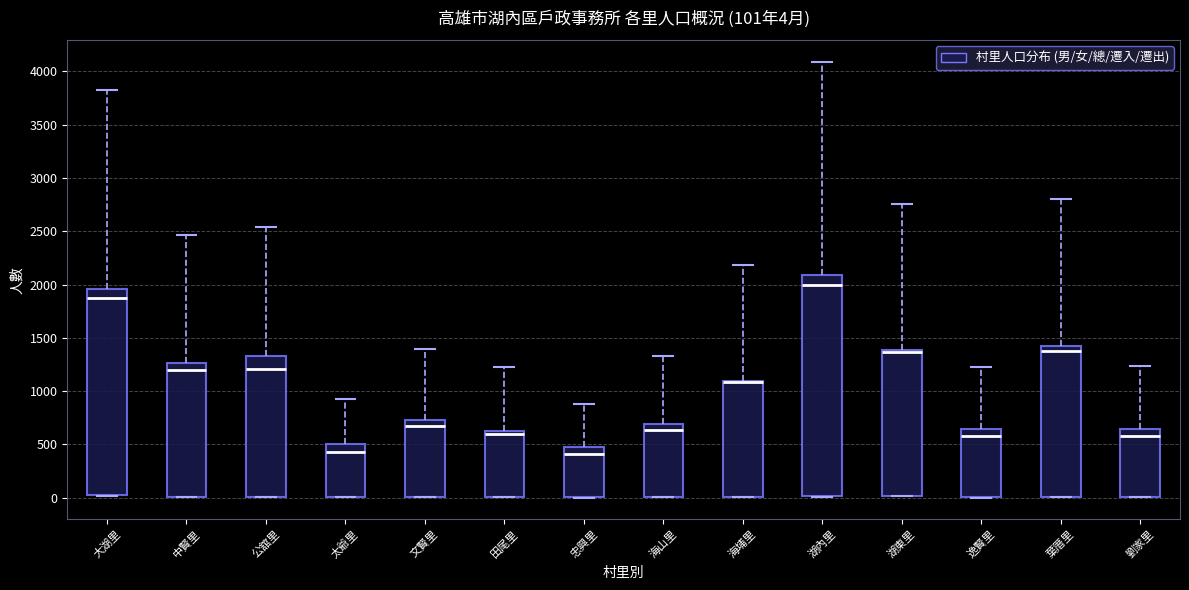

Which box is the tallest, from its lower edge to its upper edge?

湖內里